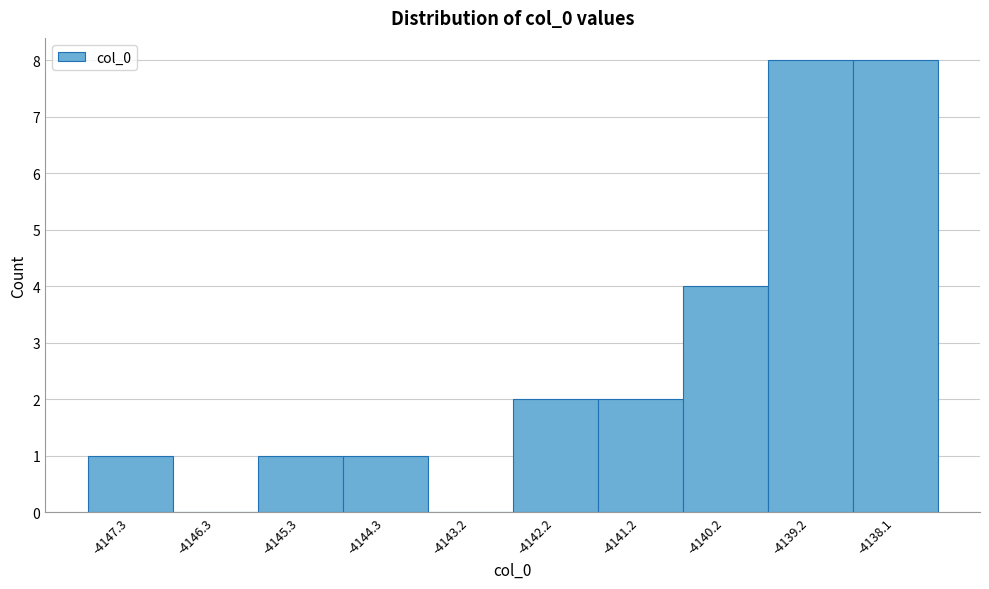

Reading left to right, transcribe this chart: for each bar, give the range it covers on the x-axis and its height. Neither the bar edges nor the heights are printed on the chart, so give them approximately, as read against the axes.

-4147.8 to -4146.8: 1
-4146.8 to -4145.8: 0
-4145.8 to -4144.8: 1
-4144.8 to -4143.8: 1
-4143.8 to -4142.8: 0
-4142.8 to -4141.8: 2
-4141.8 to -4140.6: 2
-4140.6 to -4139.6: 4
-4139.6 to -4138.6: 8
-4138.6 to -4137.6: 8